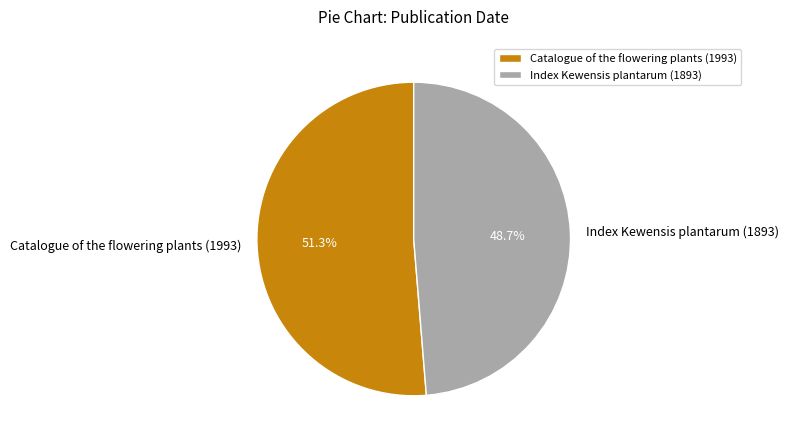

How many slices are in this pie chart?

2